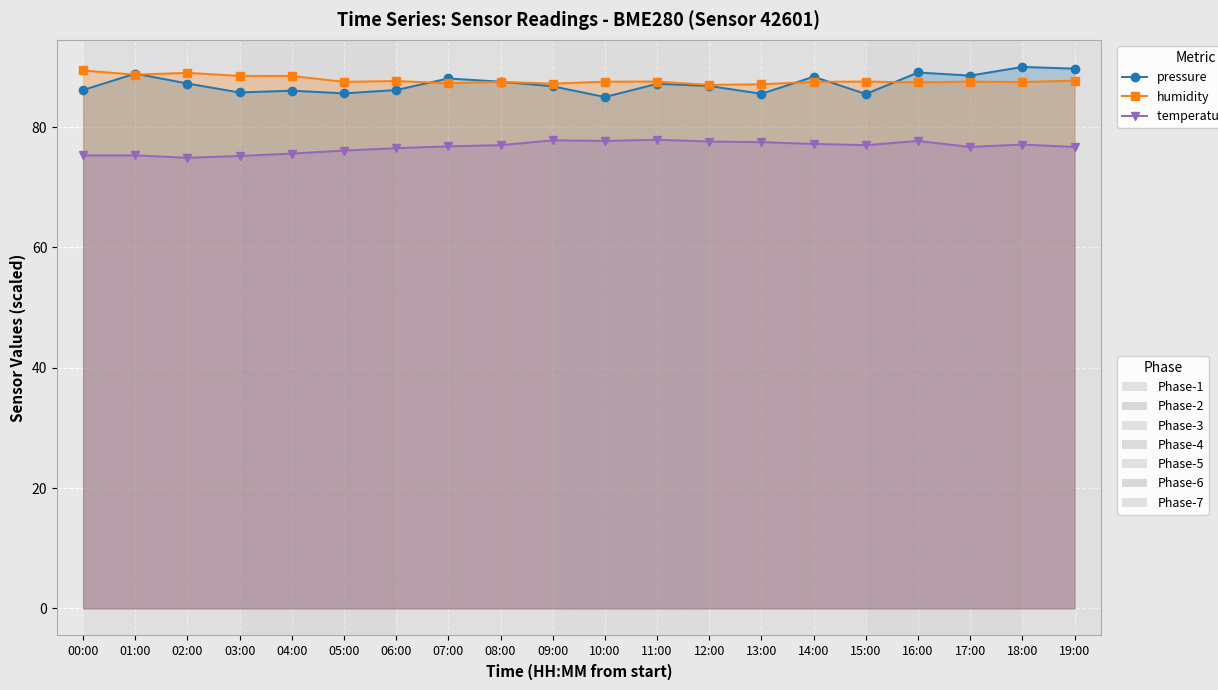

Where is the first local minimum for temperature (×10)?

02:00